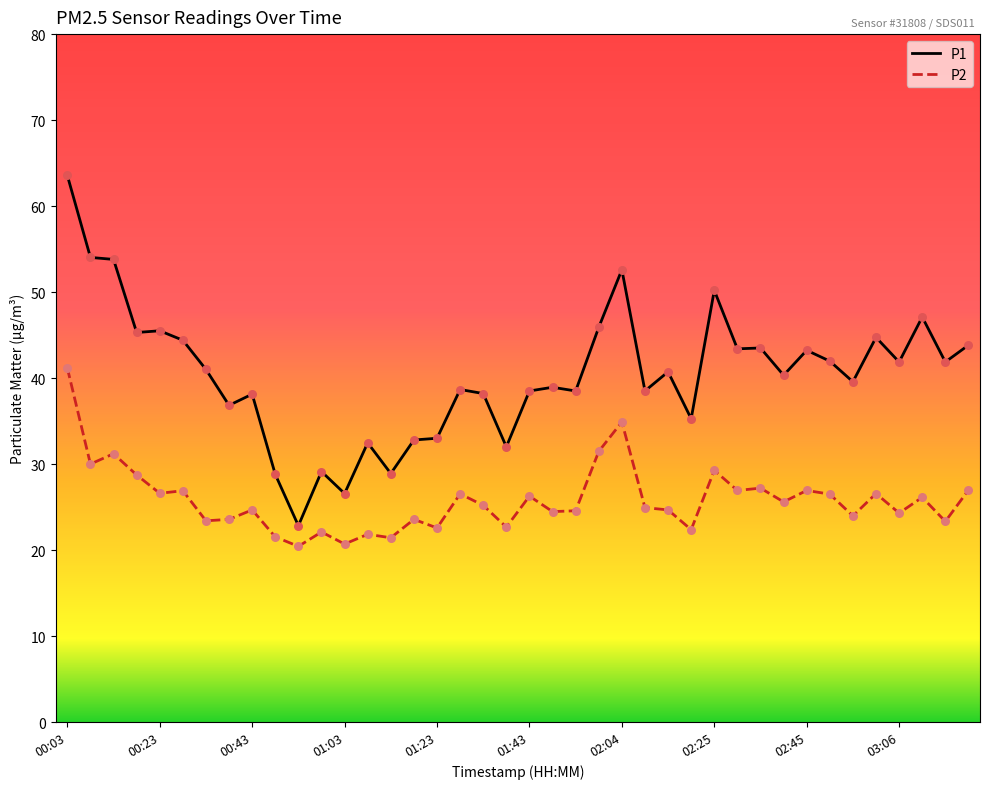

Which series has the largest range (max minus min)?

P1